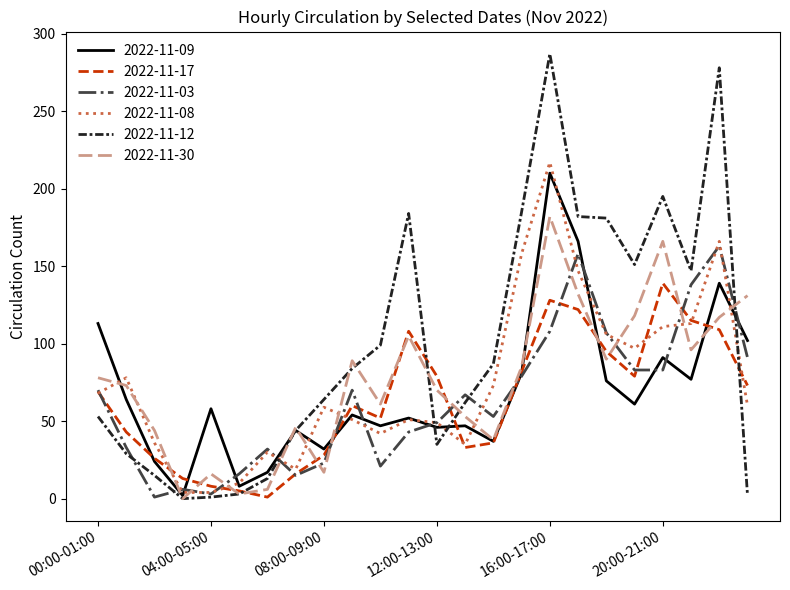

Which series has the widest spread of values?

2022-11-12